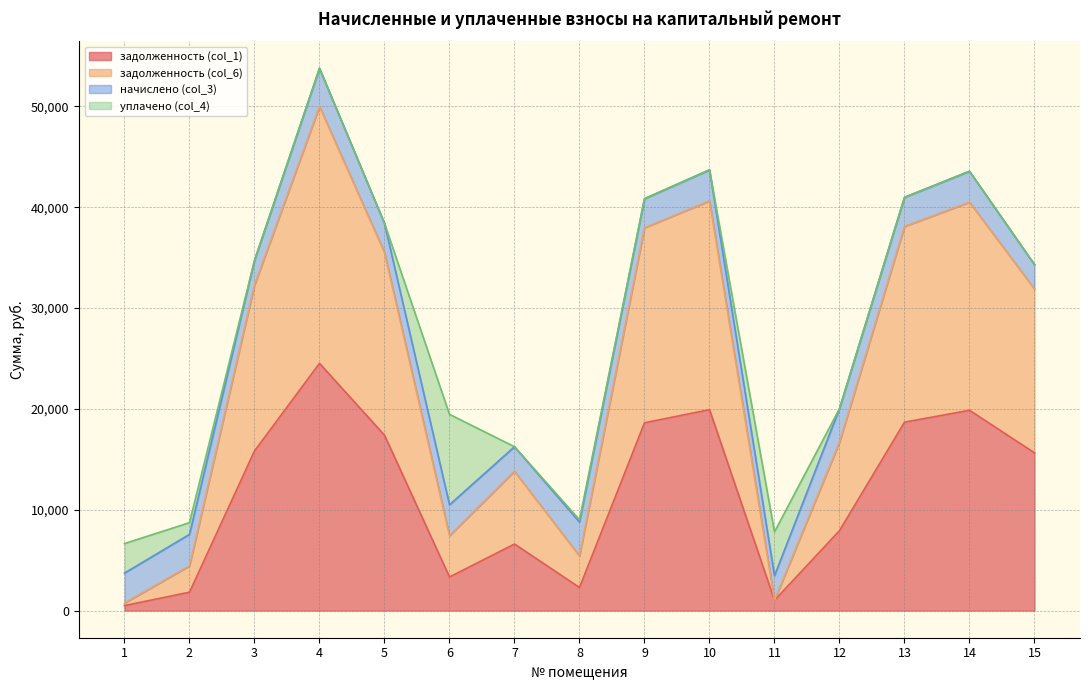

How many categories are shown in the chart?

15